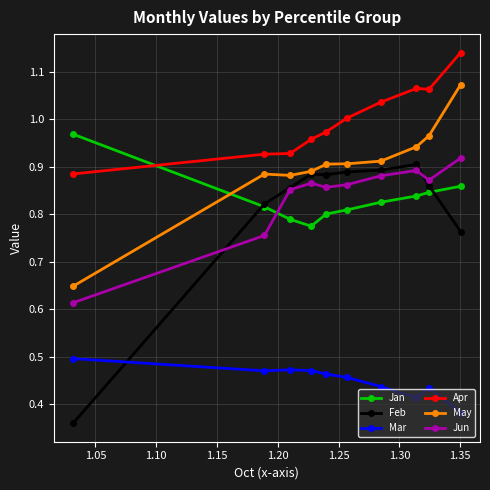

At how many categories does at least one series exceed 0?

10